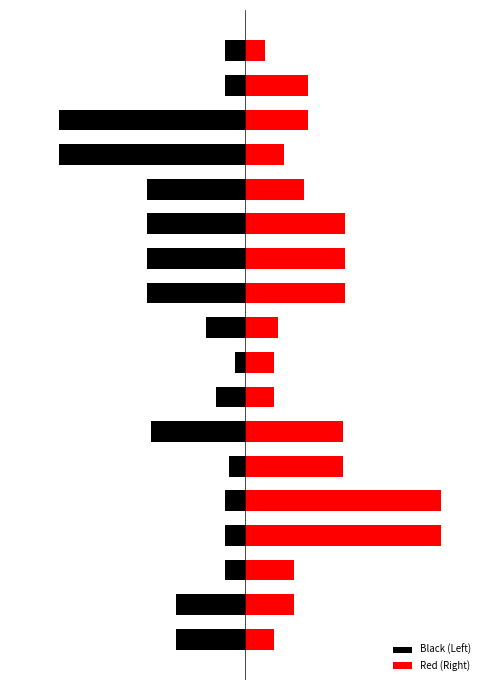

What is the total value across all series at 0?

-20